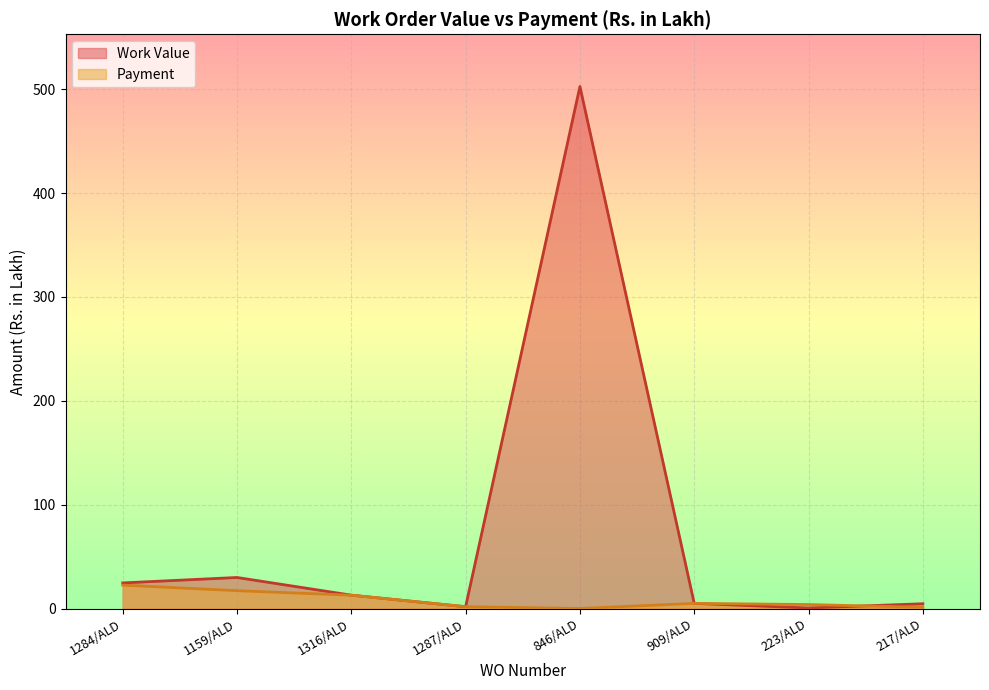

Which series ends up on top after the final intersection of Payment and Work Value?

Work Value